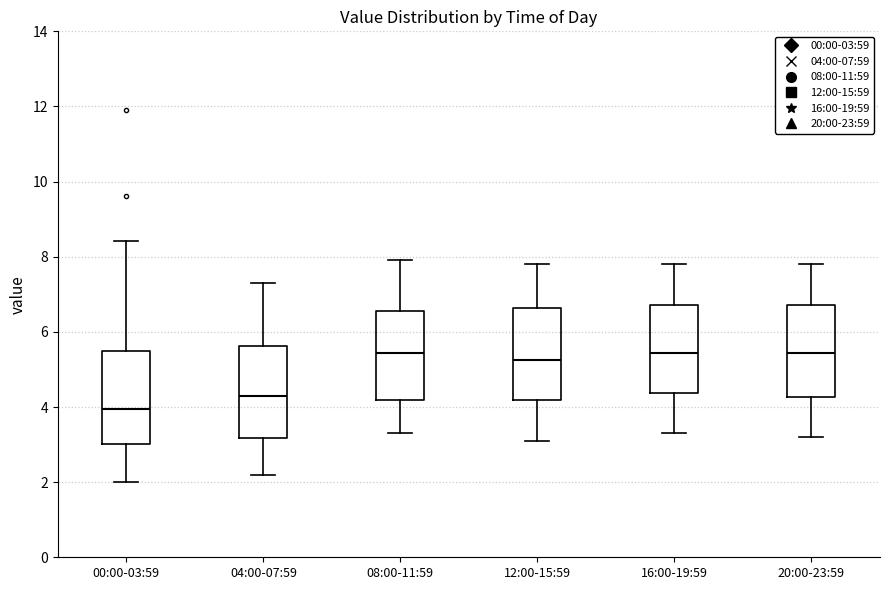

Reading left to right, transcribe this box plot: for each box, give where its median line is, the range the box spans, and where its two whiskers end, as read against the y-axis. The values are not printed on the chart, so give them approximately, as read against the axis.

00:00-03:59: median 4.0, box 3.0 to 5.4, whiskers 2.0 to 8.4
04:00-07:59: median 4.4, box 3.2 to 5.6, whiskers 2.2 to 7.4
08:00-11:59: median 5.4, box 4.2 to 6.6, whiskers 3.4 to 8.0
12:00-15:59: median 5.2, box 4.2 to 6.6, whiskers 3.2 to 7.8
16:00-19:59: median 5.4, box 4.4 to 6.8, whiskers 3.4 to 7.8
20:00-23:59: median 5.4, box 4.2 to 6.8, whiskers 3.2 to 7.8